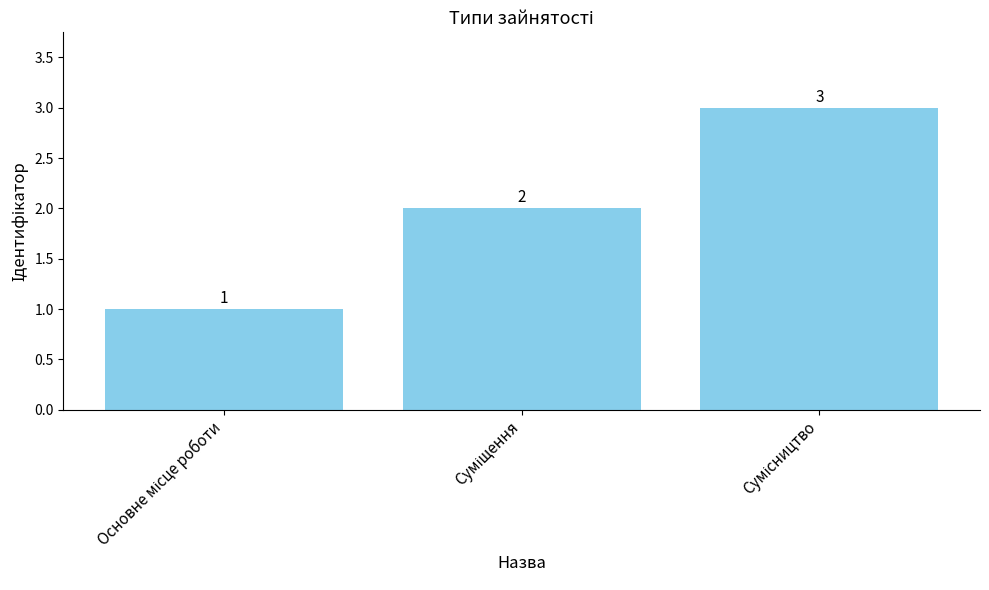

Does the chart contain any negative values?

No